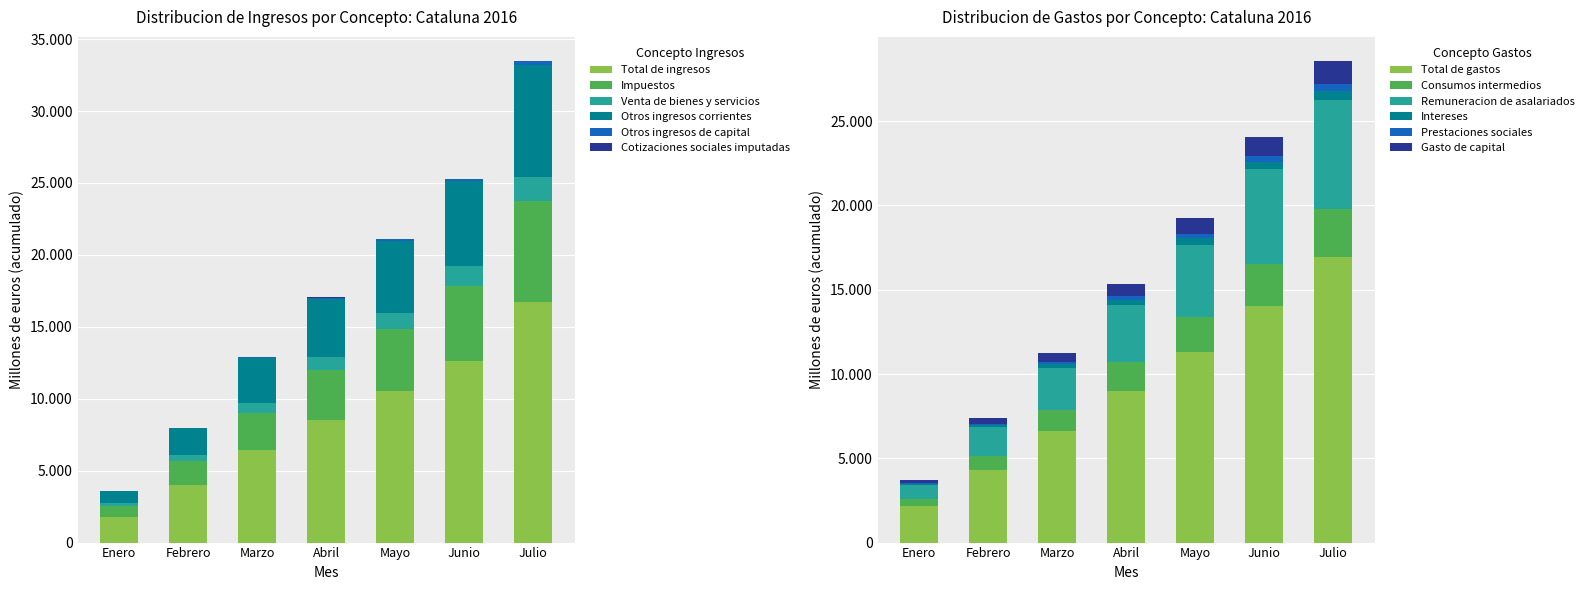

At how many categories does at least one series exceed 640?

7